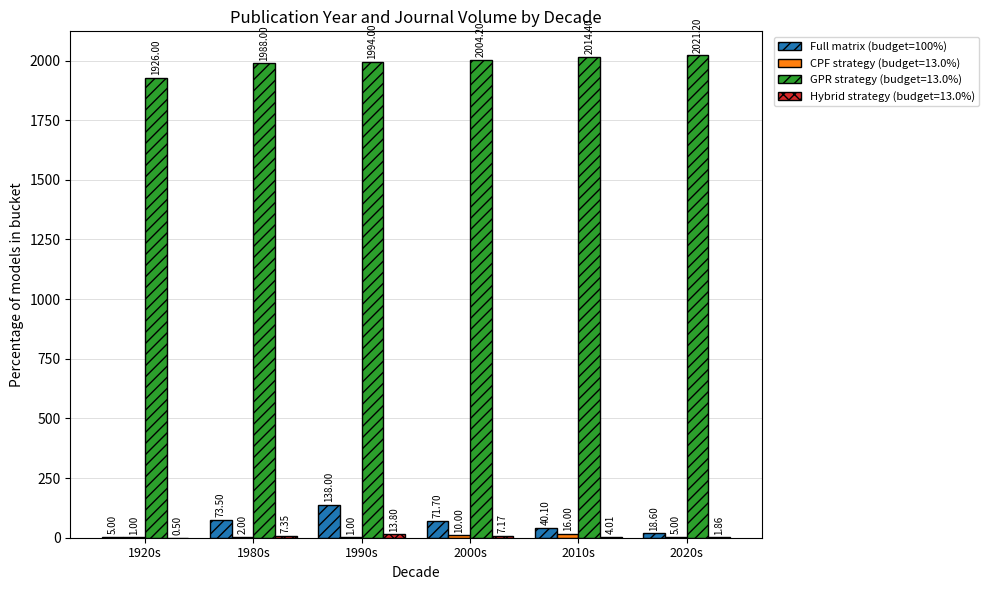

Between 1920s and 2010s, which series saw the biggest shift?

GPR strategy (budget=13.0%)